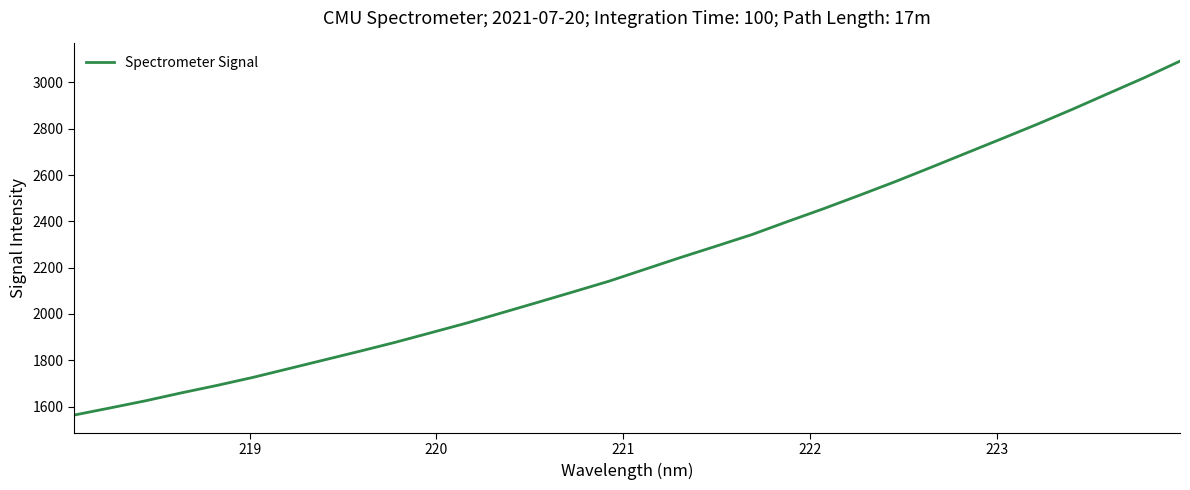

What is the maximum value shown in the chart?

3092.1